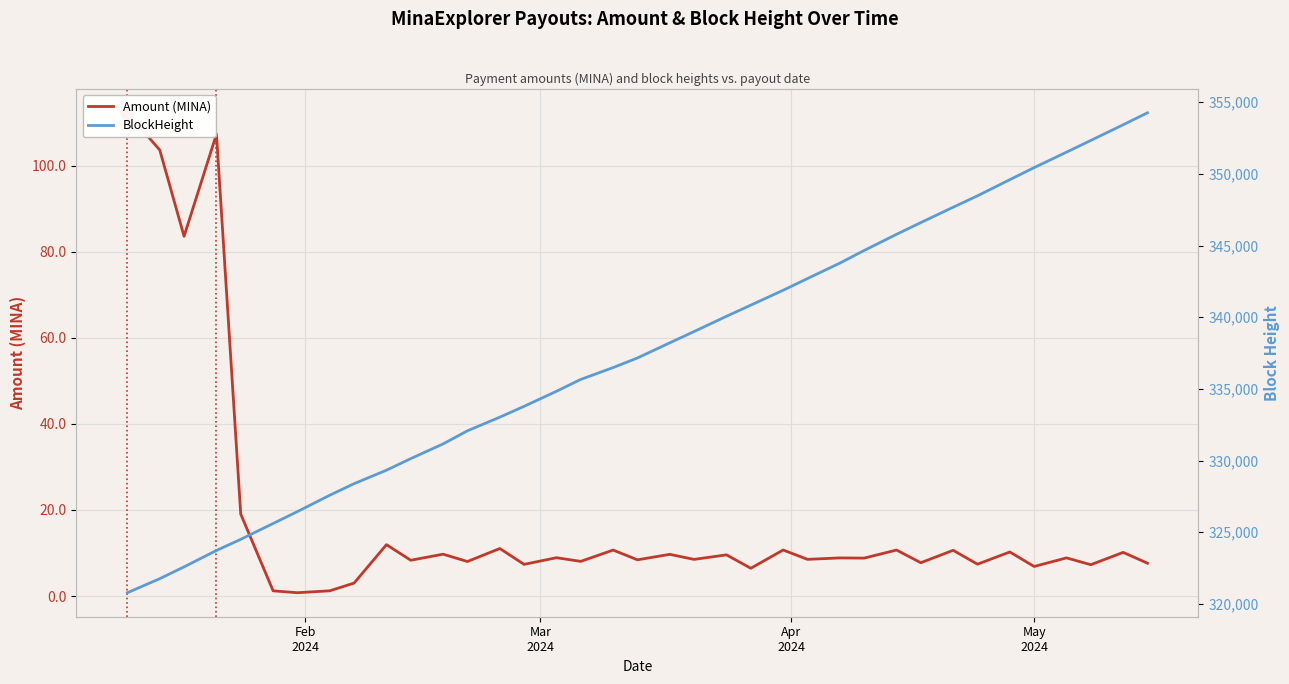

Is the value of BlockHeight at 36 greater than the value of Amount (MINA) at 32?

Yes